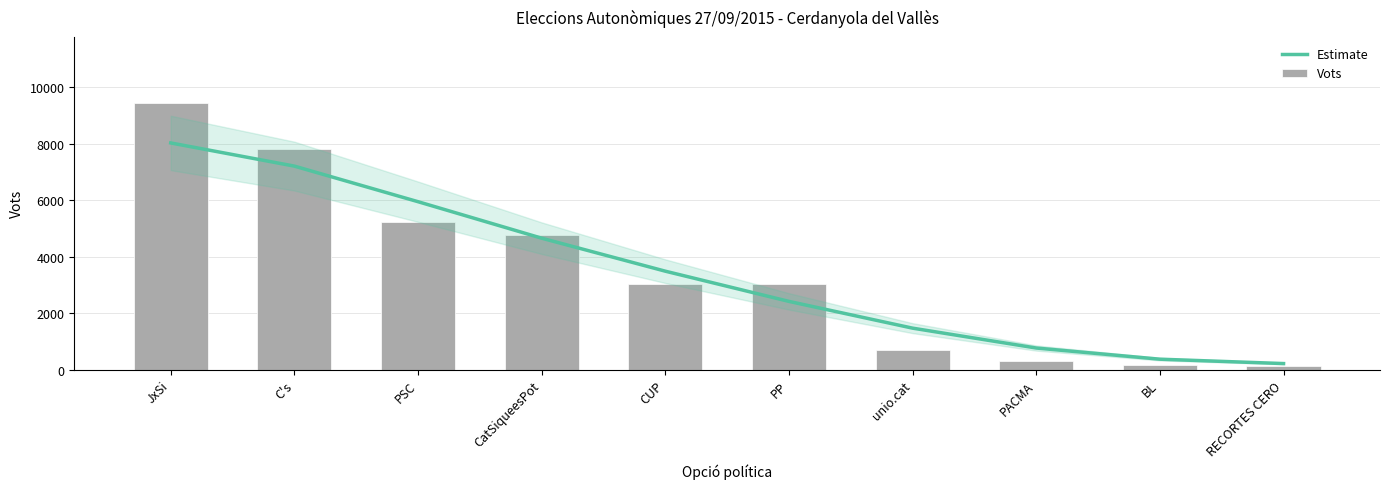

What position from the left is CatSiqueesPot?

4